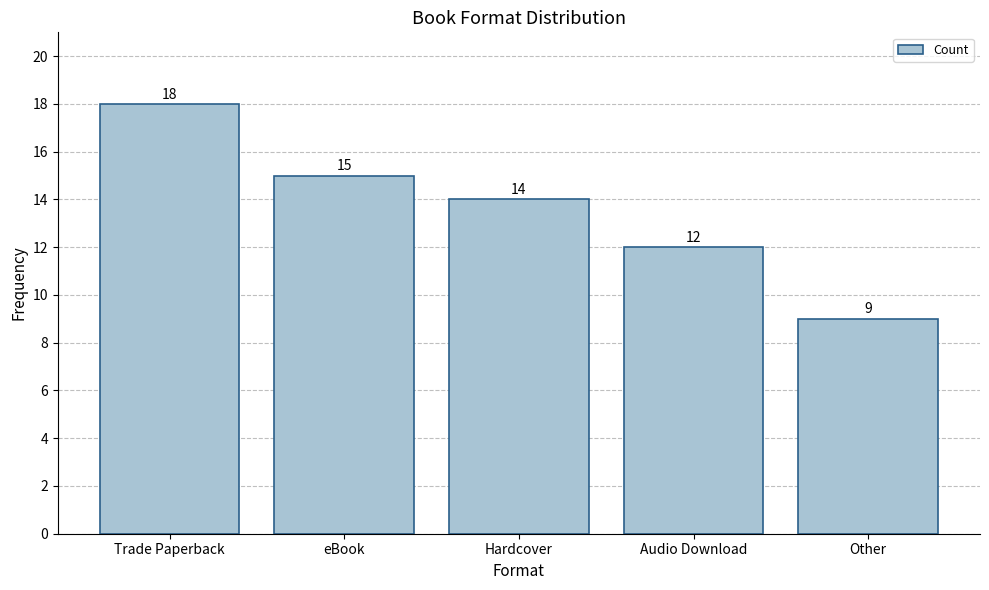

What is the sum of the values at Audio Download and Hardcover?

26